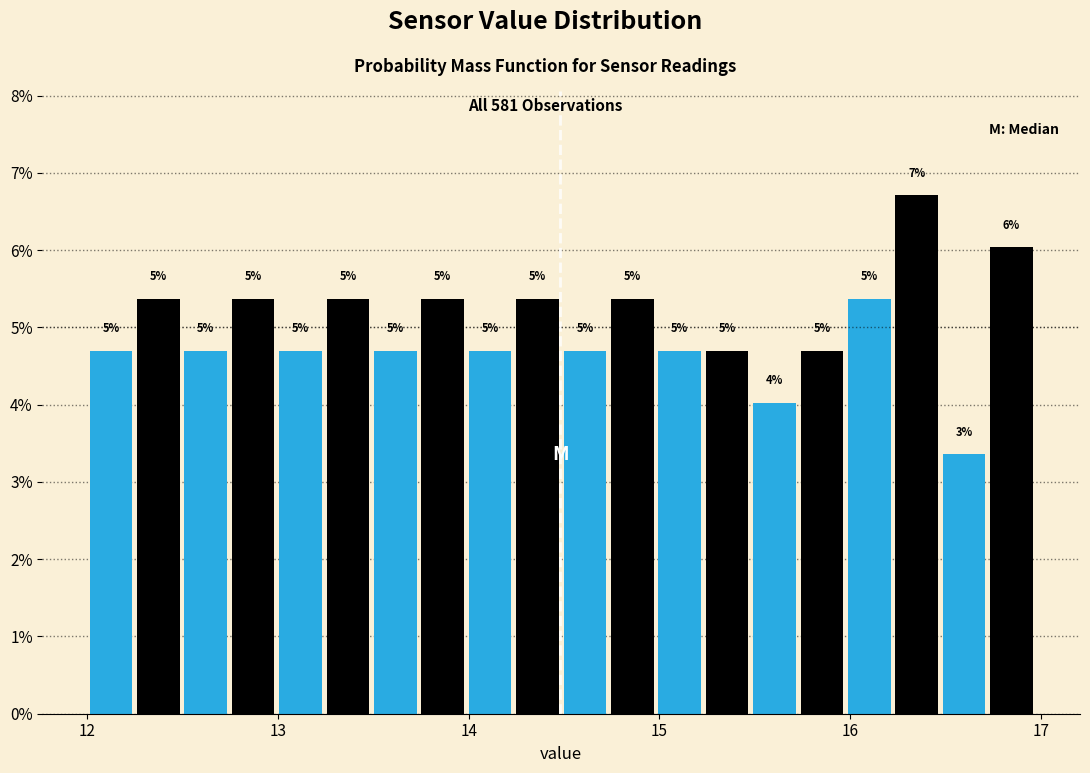

Around what value on the x-axis is the tallest bar? Give the approximate position of its centre, as read against the axis.

16.3